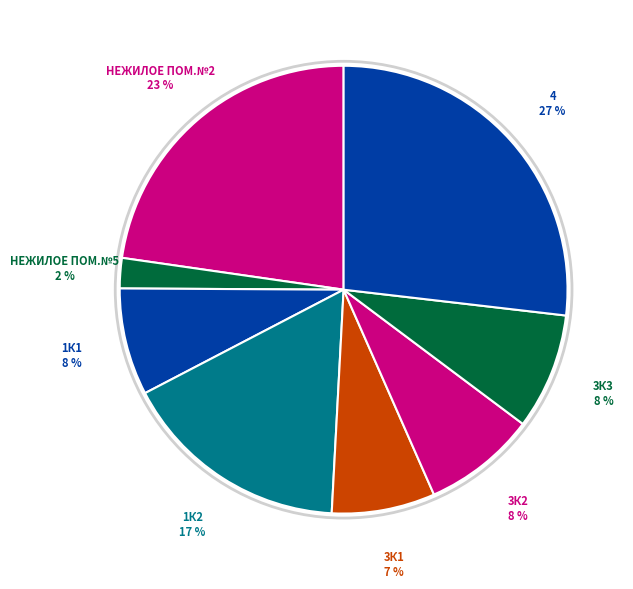

Which category has the smallest portion of the pie?

НЕЖИЛОЕ ПОМ.№5